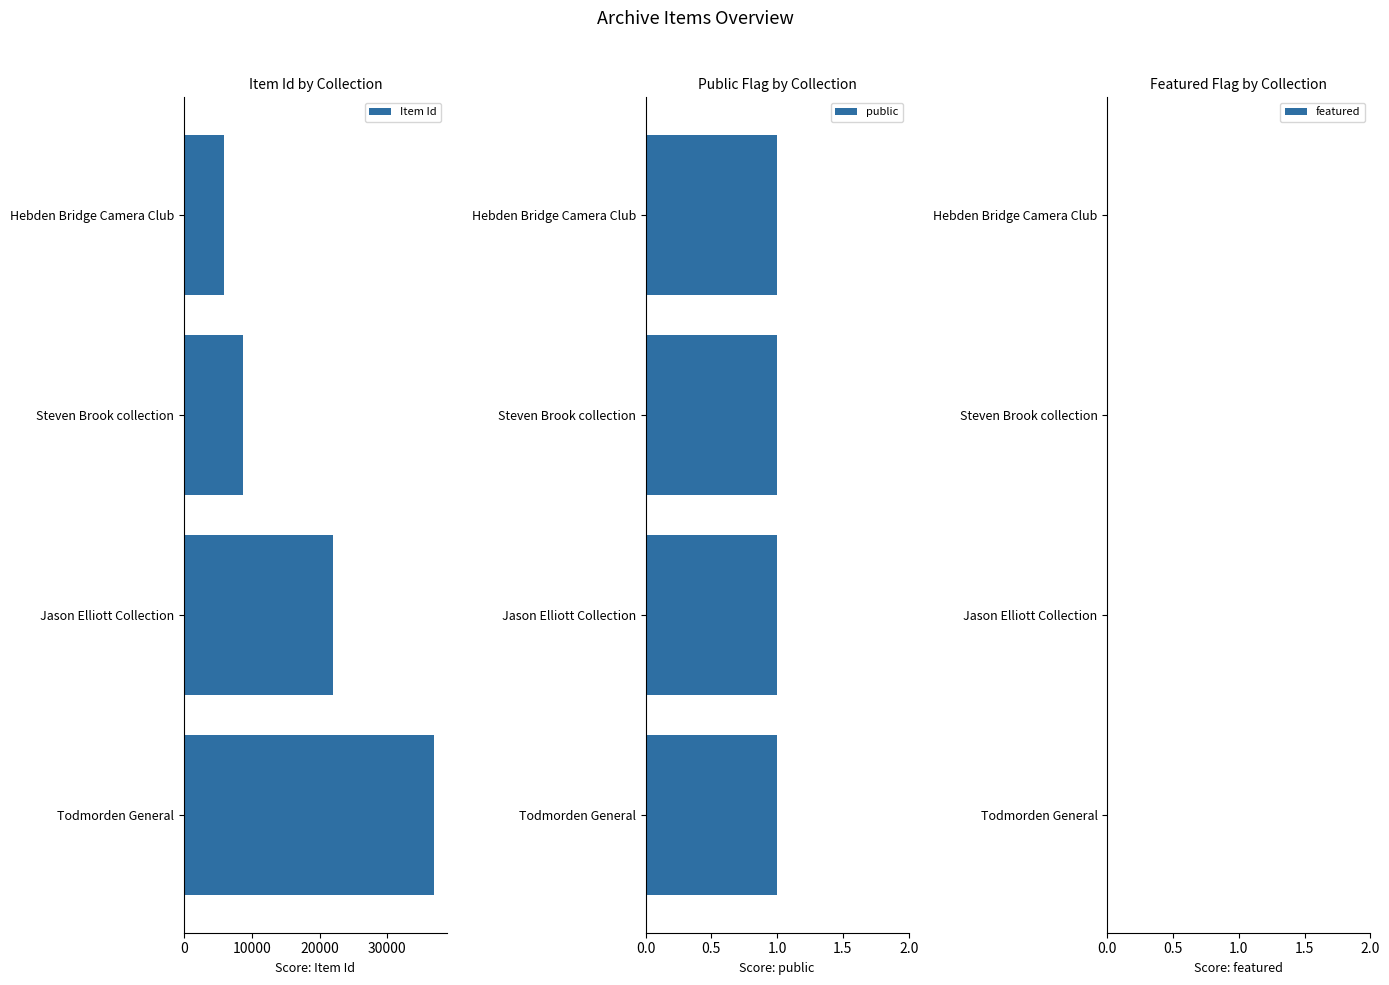

Rank the categories by Item Id value from lowest to highest.

Hebden Bridge Camera Club, Steven Brook collection, Jason Elliott Collection, Todmorden General